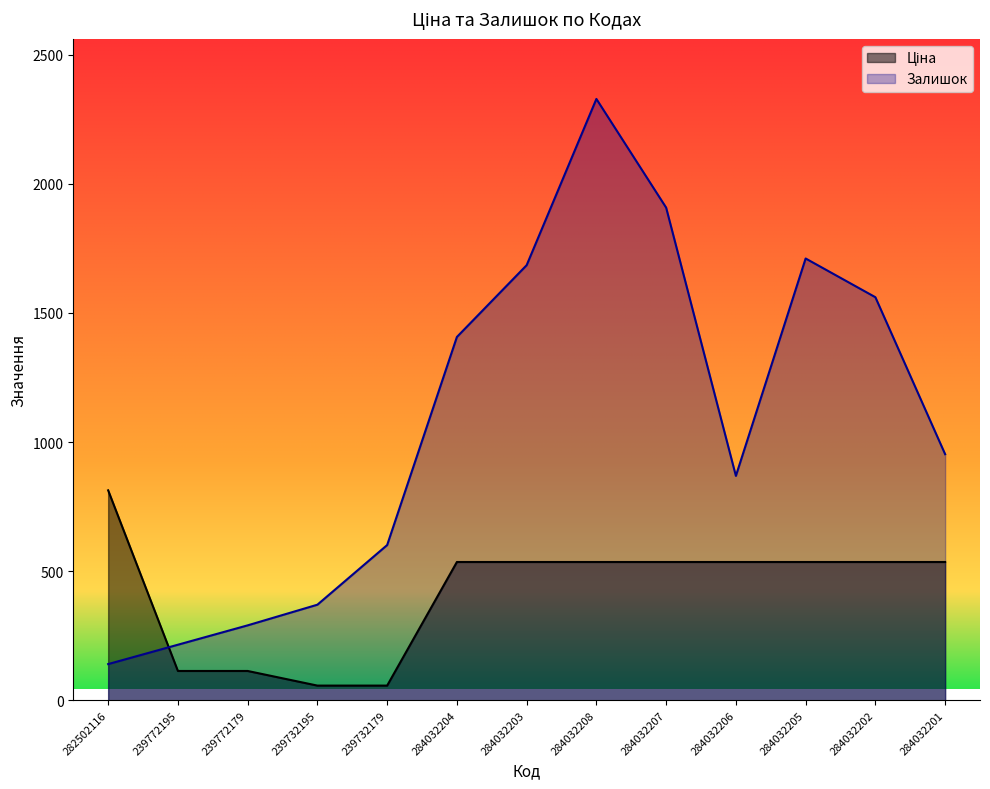

What is the value of the Ціна point at the 5th from the left?

56.7